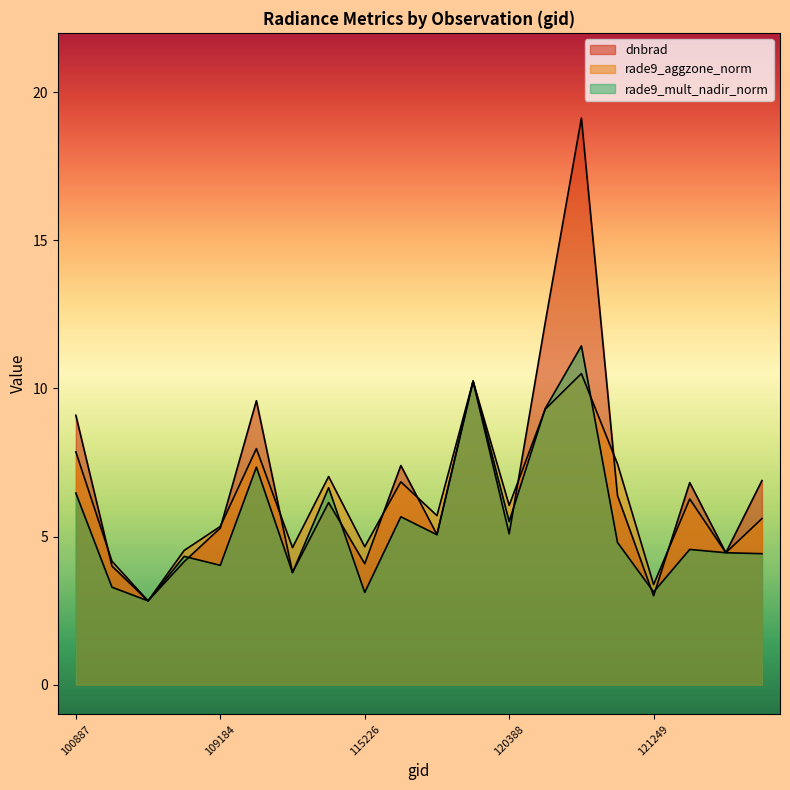

Count the number of categories in the chart.

20